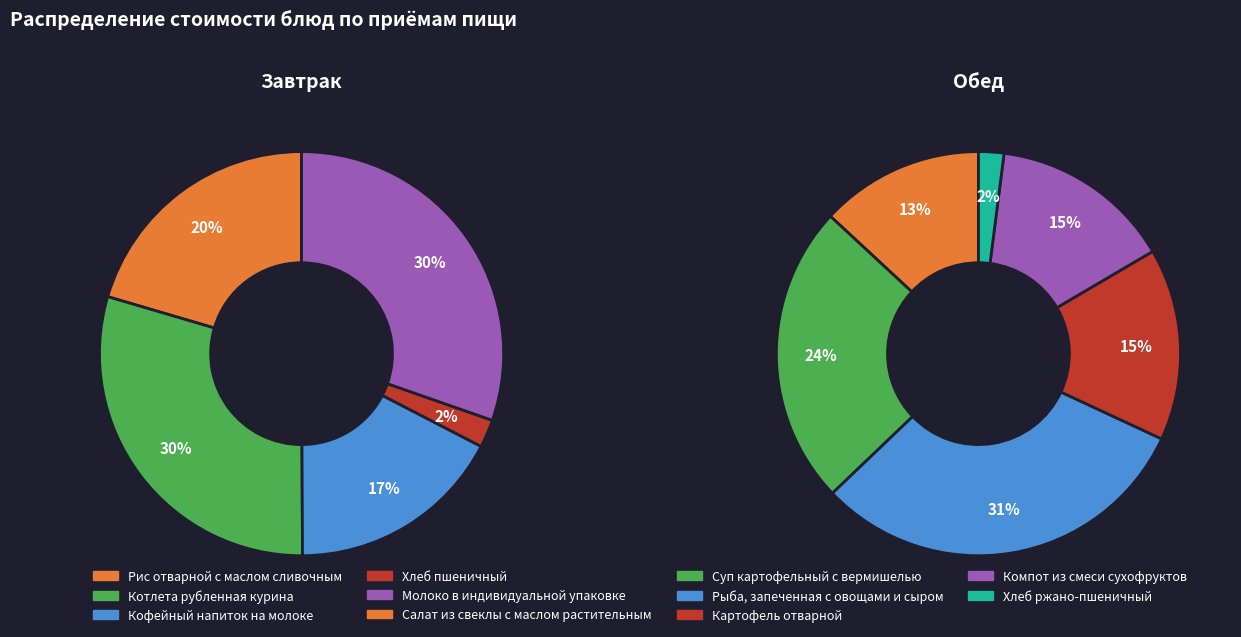

To the nearest percent, what percentage of the pie is Котлета рубленная курина?

30%